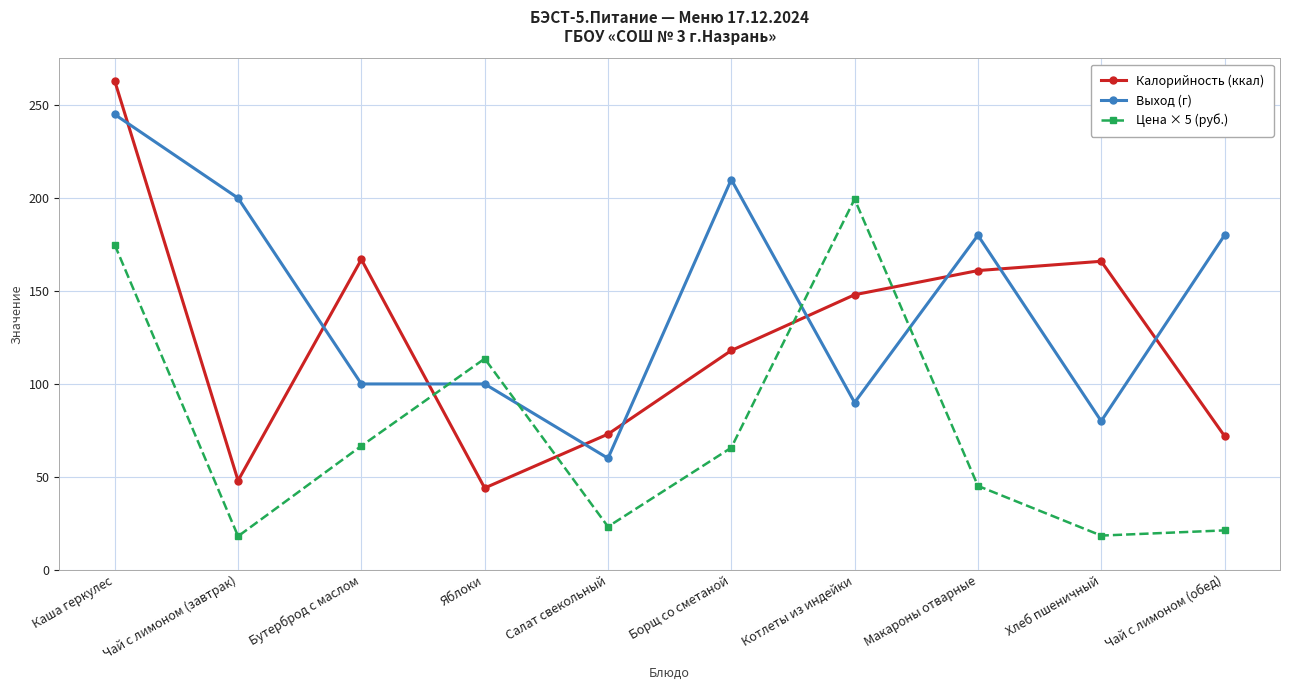

At how many categories does at least one series exceed 236?

1